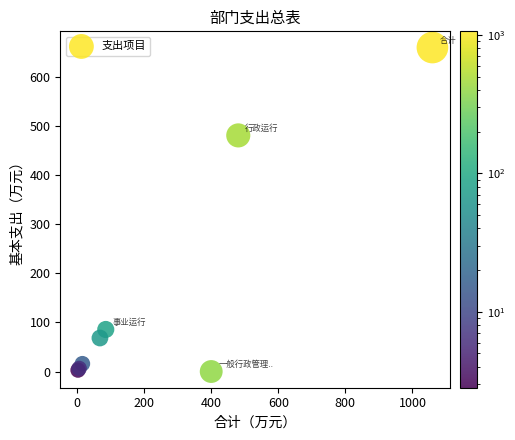

What Y value in the scatter plot is closest to 329?

480.7